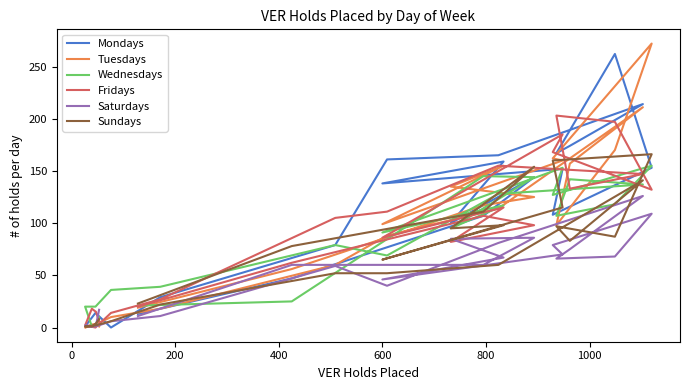

How many lines are shown in the chart?

6